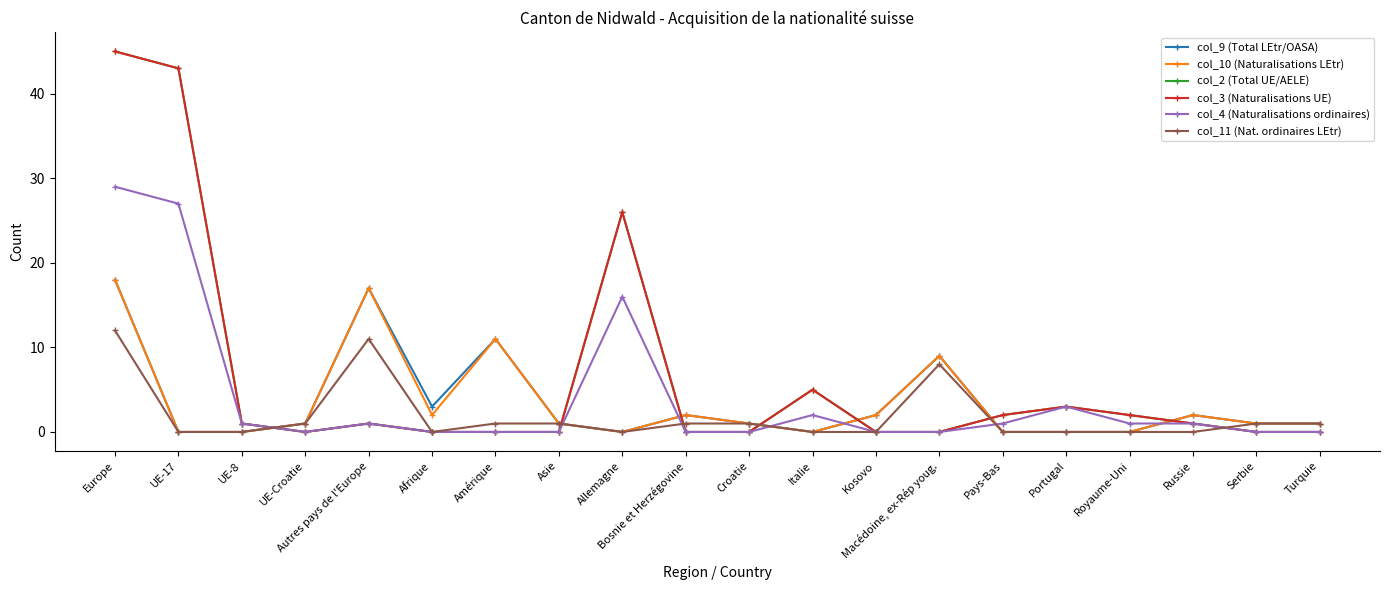

Where is the first local maximum for col_10 (Naturalisations LEtr)?

Autres pays de l'Europe